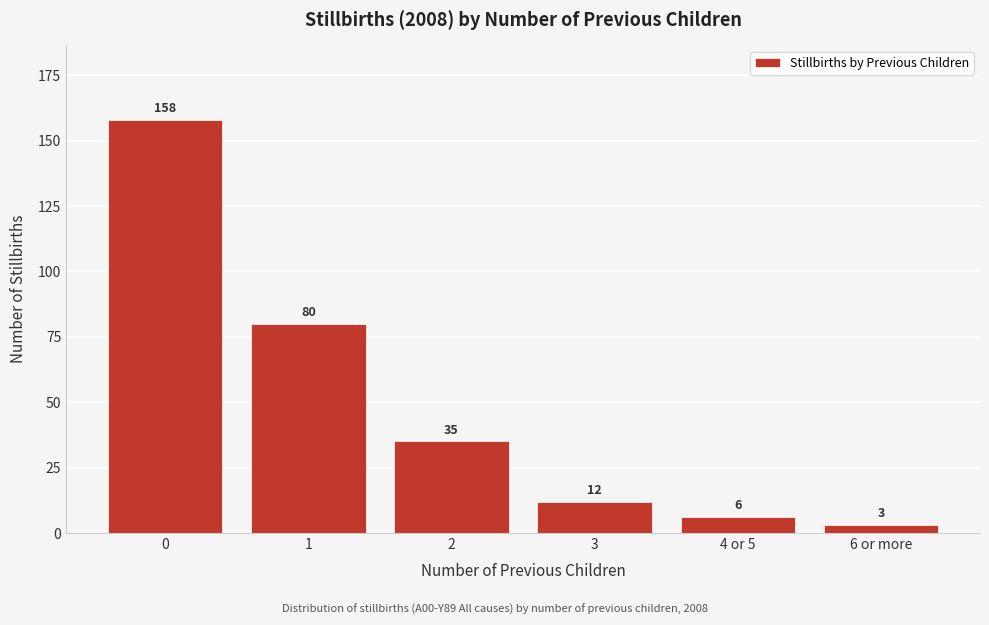

Reading right to left, what are all the values shown in this chart?

6 or more=3	4 or 5=6	3=12	2=35	1=80	0=158